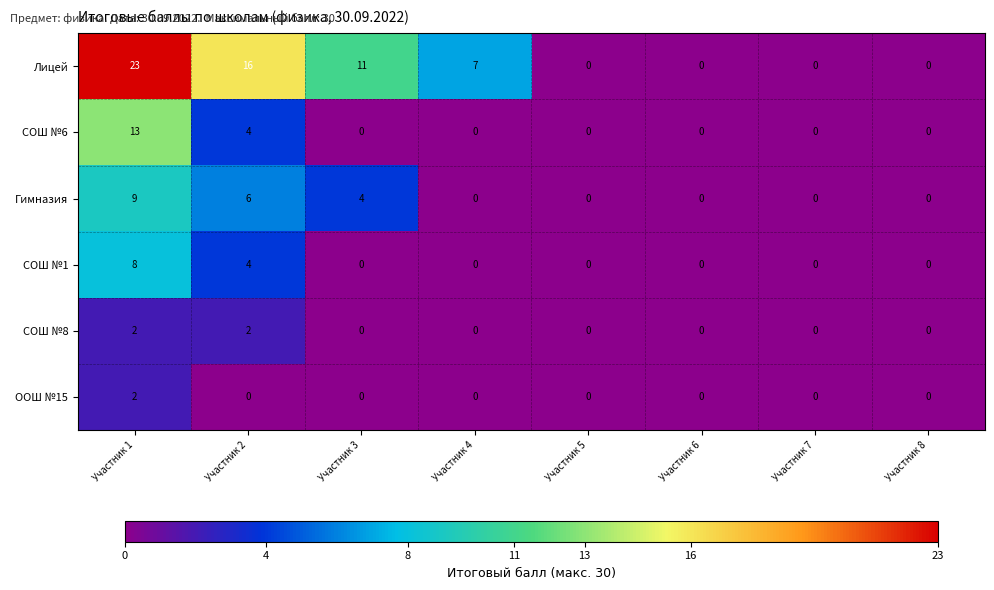

At which label is СОШ №6 closest to 6?

Участник 2